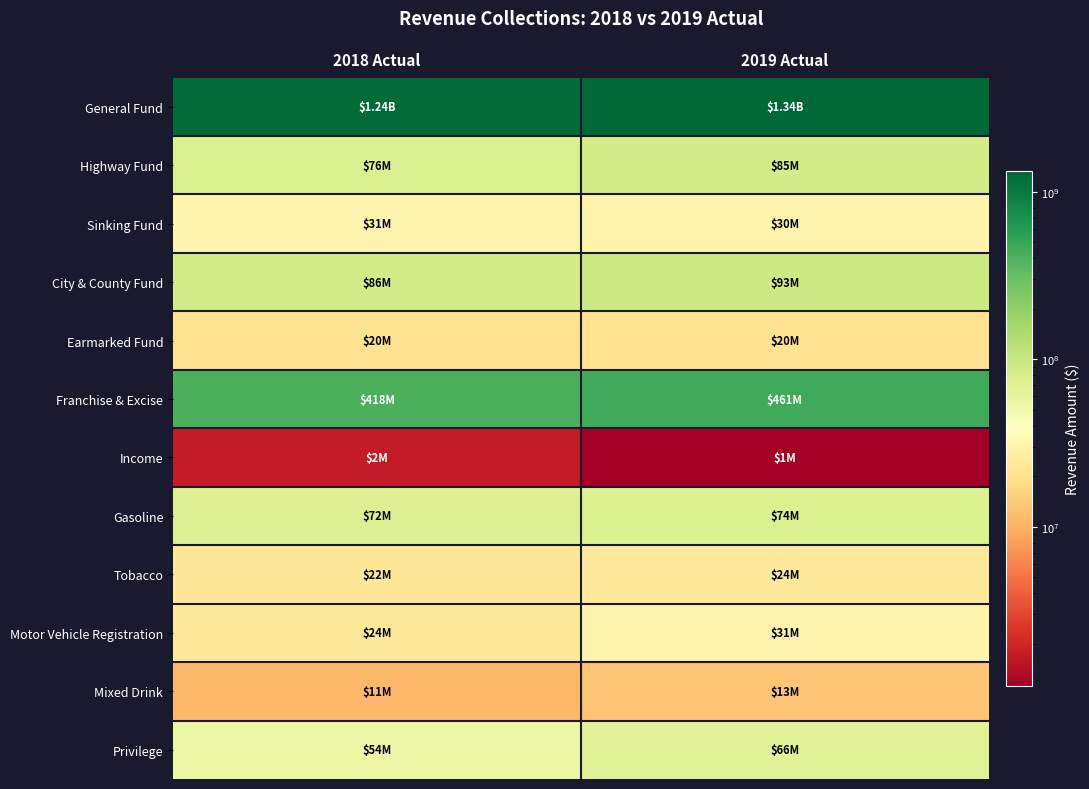

Reading right to left, what are all the values shown in this chart?

General Fund: 2019 Actual=1336364000	2018 Actual=1236614000
Highway Fund: 2019 Actual=85485000	2018 Actual=75822000
Sinking Fund: 2019 Actual=29594000	2018 Actual=30655000
City & County Fund: 2019 Actual=92890000	2018 Actual=85948000
Earmarked Fund: 2019 Actual=20334000	2018 Actual=20333000
Franchise & Excise: 2019 Actual=461035000	2018 Actual=417637000
Income: 2019 Actual=1123000	2018 Actual=1735000
Gasoline: 2019 Actual=74209000	2018 Actual=72328000
Tobacco: 2019 Actual=23919000	2018 Actual=22359000
Motor Vehicle Registration: 2019 Actual=30707000	2018 Actual=23607000
Mixed Drink: 2019 Actual=12891000	2018 Actual=11033000
Privilege: 2019 Actual=65857000	2018 Actual=54396000